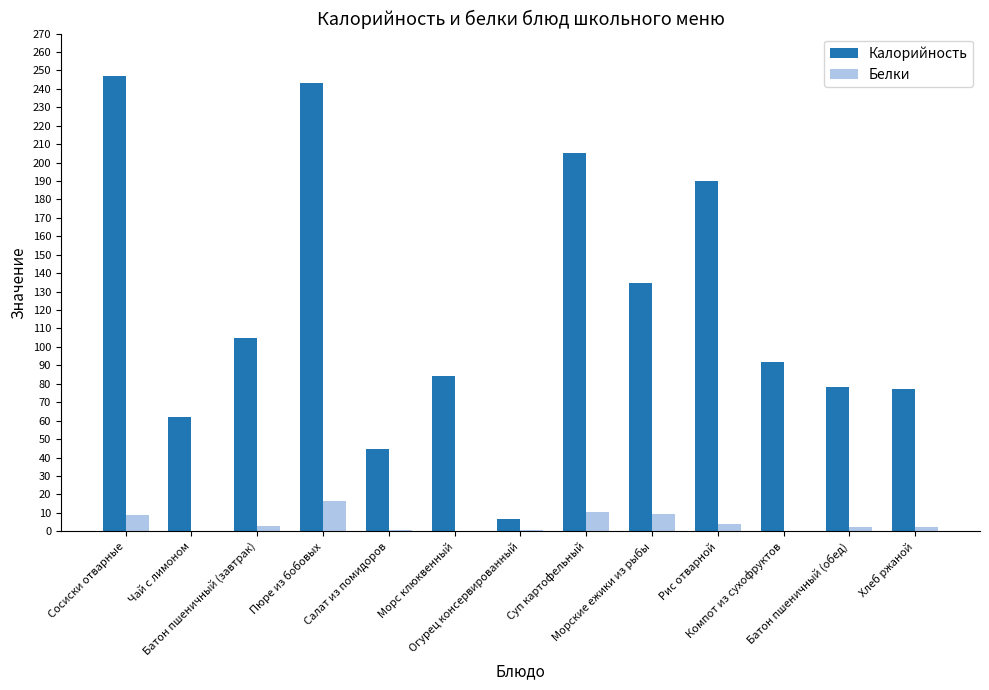

What is the difference between the Калорийность values at Салат из помидоров and Компот из сухофруктов?

47.2